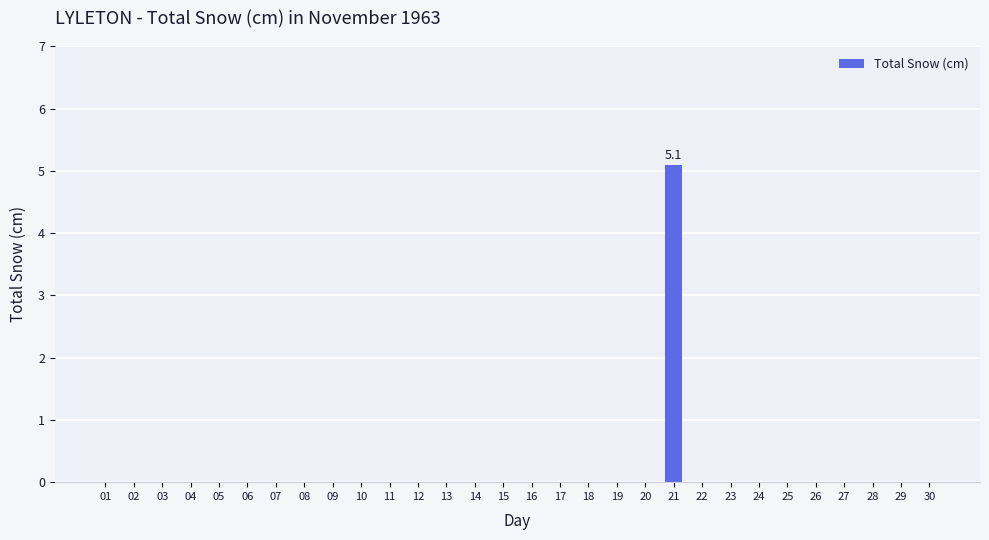

Are the bars horizontal?

No